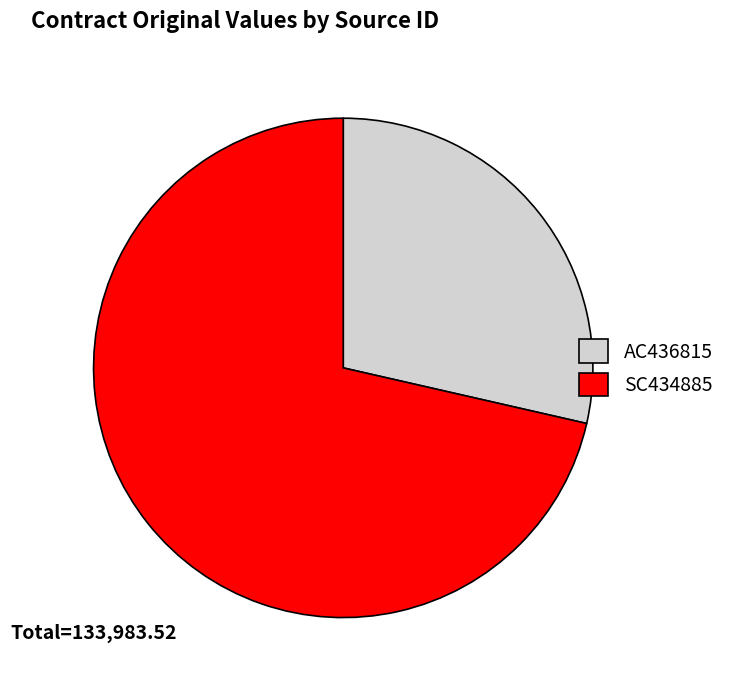

Rank the categories by value from highest to lowest.

SC434885, AC436815